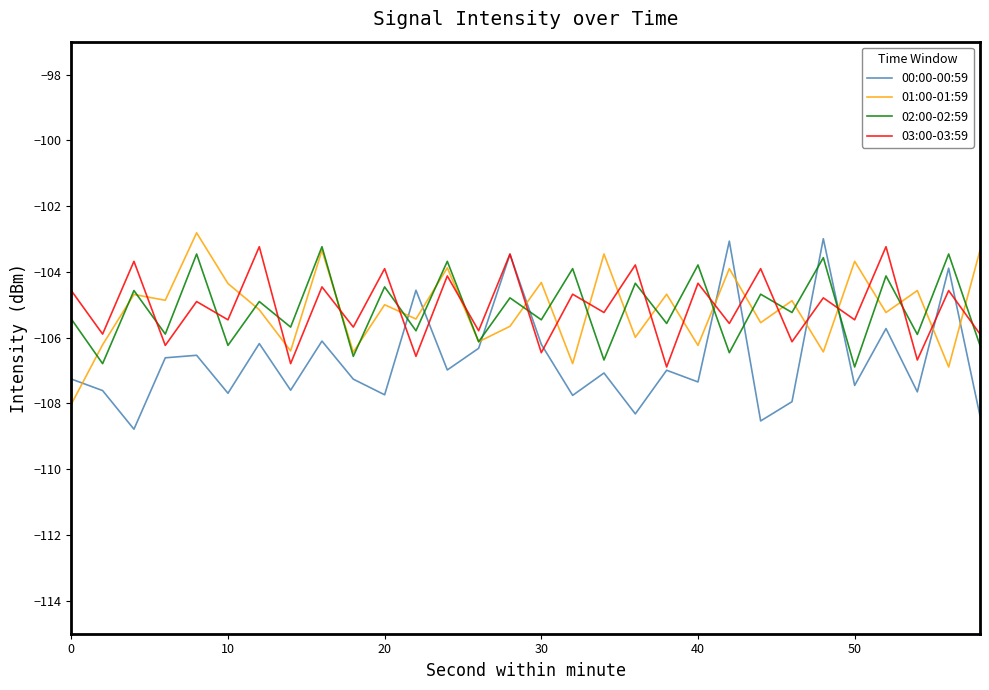

Which series has the largest range (max minus min)?

00:00-00:59